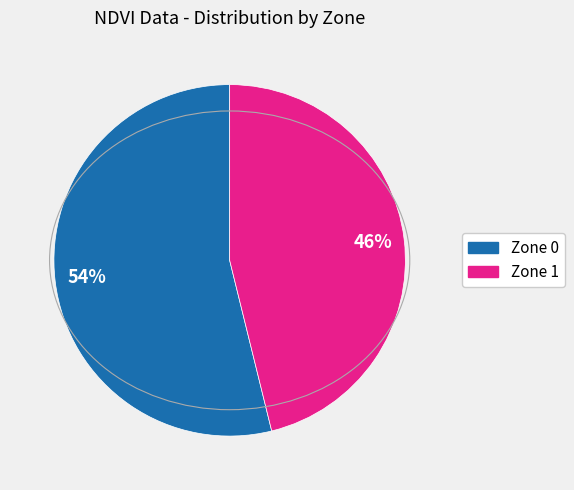

The Zone 1 slice represents 94% of the pie. True or false?

False